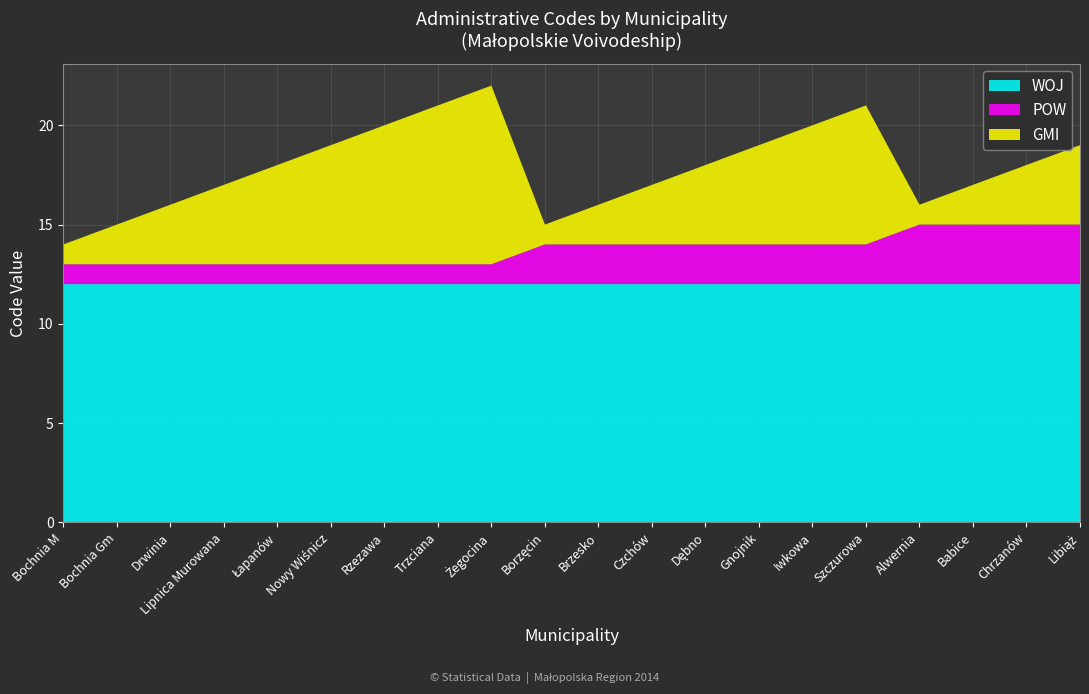

Reading left to right, transcribe all the data shown in this chart.

WOJ: Bochnia M=12	Bochnia Gm=12	Drwinia=12	Lipnica Murowana=12	Łapanów=12	Nowy Wiśnicz=12	Rzezawa=12	Trzciana=12	Żegocina=12	Borzęcin=12	Brzesko=12	Czchów=12	Dębno=12	Gnojnik=12	Iwkowa=12	Szczurowa=12	Alwernia=12	Babice=12	Chrzanów=12	Libiąż=12
POW: Bochnia M=1	Bochnia Gm=1	Drwinia=1	Lipnica Murowana=1	Łapanów=1	Nowy Wiśnicz=1	Rzezawa=1	Trzciana=1	Żegocina=1	Borzęcin=2	Brzesko=2	Czchów=2	Dębno=2	Gnojnik=2	Iwkowa=2	Szczurowa=2	Alwernia=3	Babice=3	Chrzanów=3	Libiąż=3
GMI: Bochnia M=1	Bochnia Gm=2	Drwinia=3	Lipnica Murowana=4	Łapanów=5	Nowy Wiśnicz=6	Rzezawa=7	Trzciana=8	Żegocina=9	Borzęcin=1	Brzesko=2	Czchów=3	Dębno=4	Gnojnik=5	Iwkowa=6	Szczurowa=7	Alwernia=1	Babice=2	Chrzanów=3	Libiąż=4